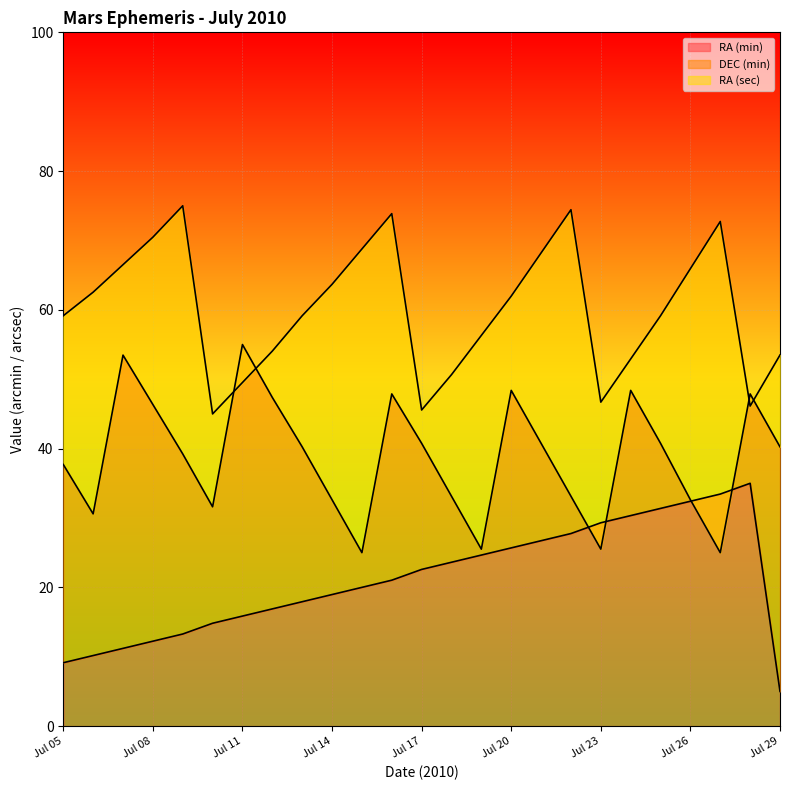

What is the average value of the RA (min) series?

21.2